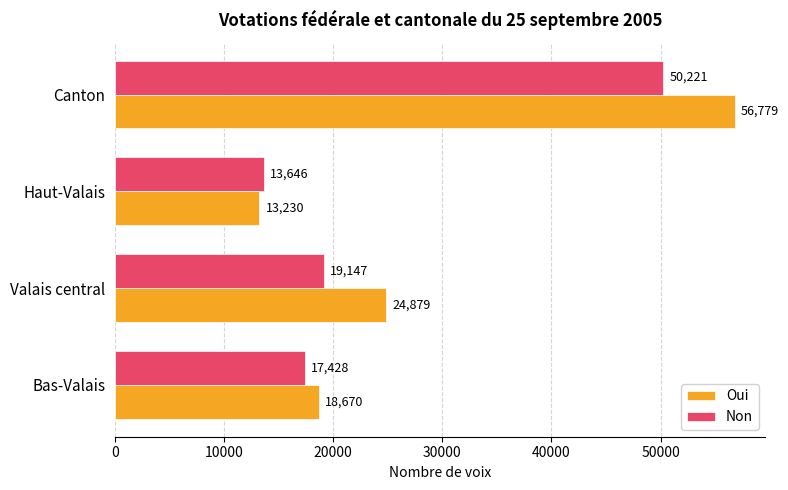

How many distinct data groups are displayed?

2